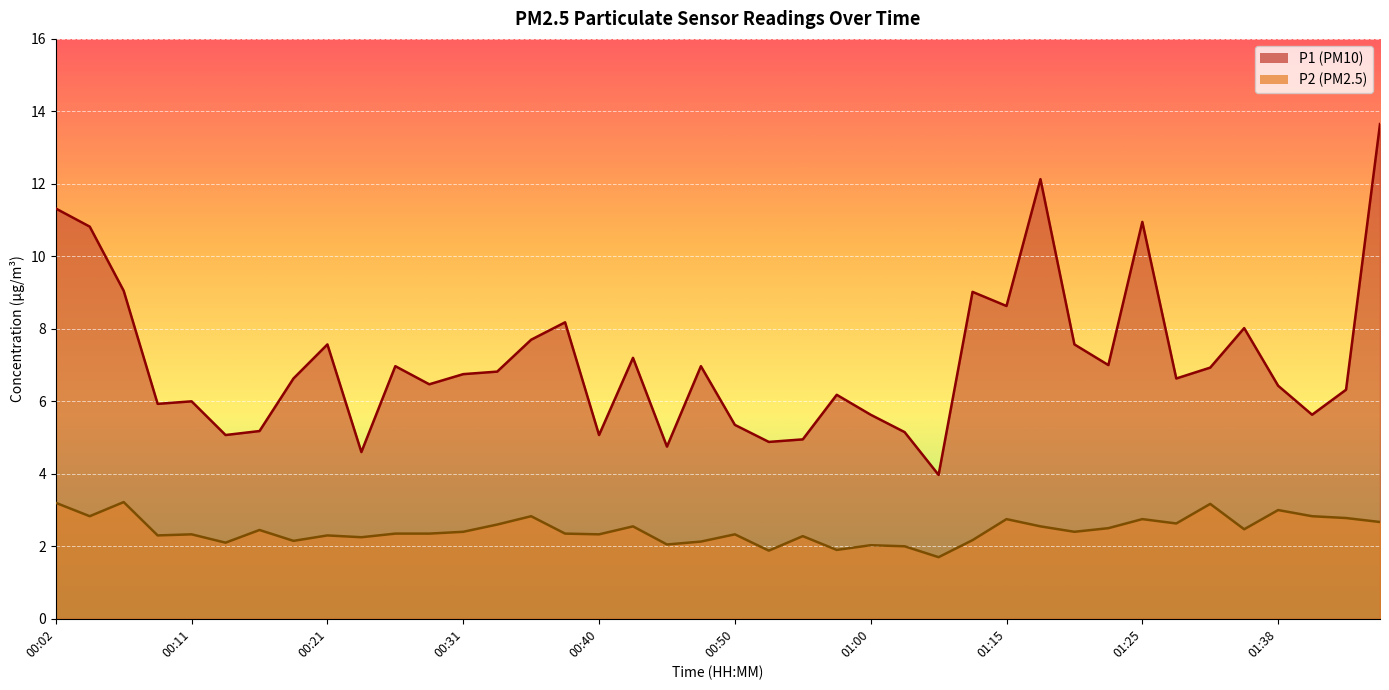

What is the lowest value of the P1 series?

4.0